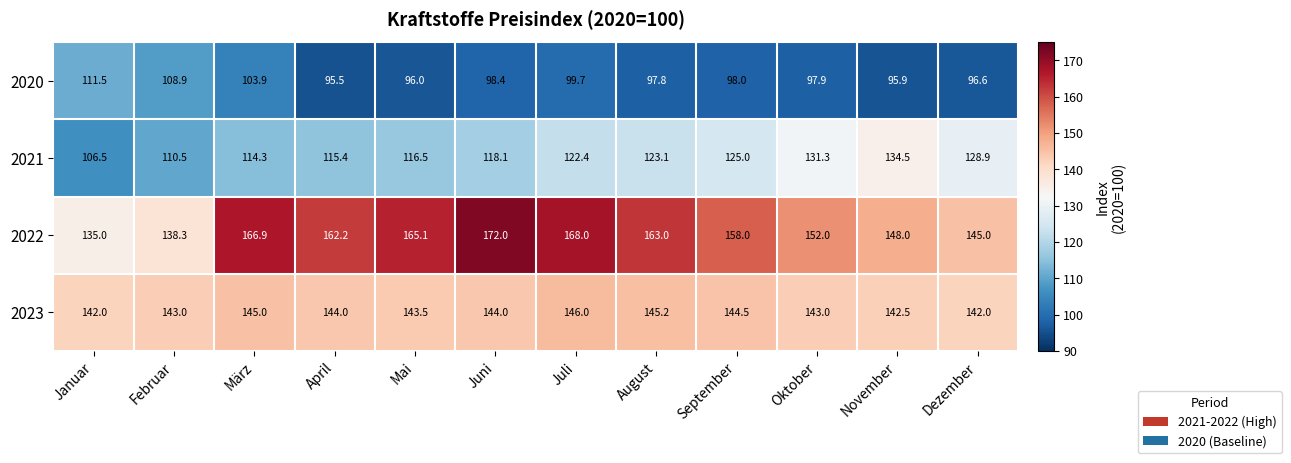

The 2023 series shows 257.2 at August. True or false?

False